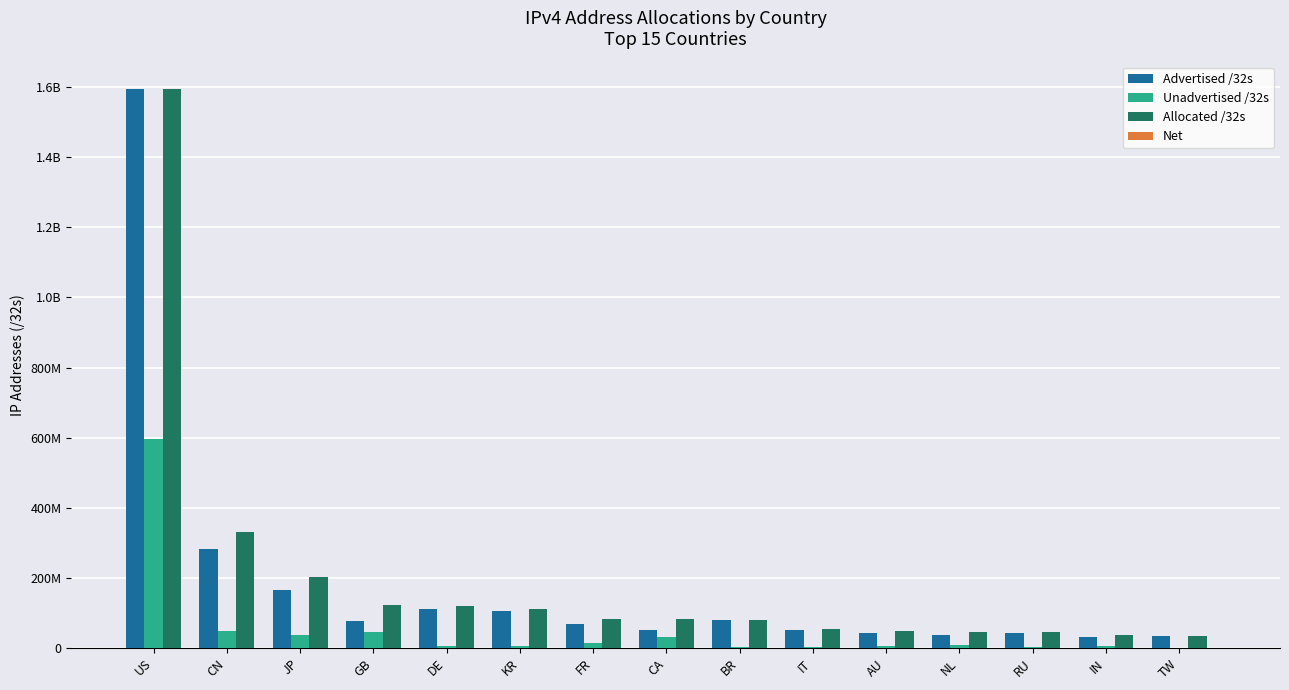

What is the value of the Advertised /32s bar at the 4th from the left?

77916548